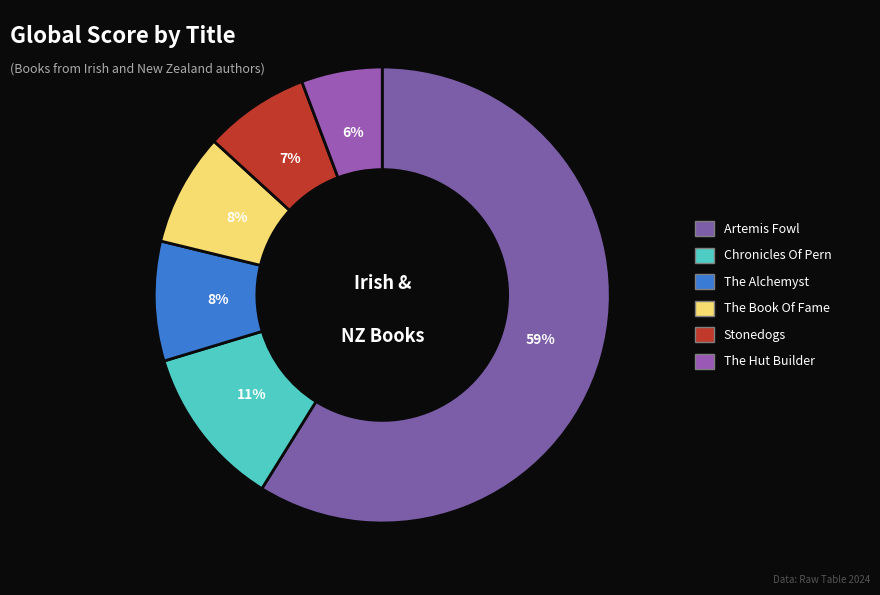

Is there a majority slice in this chart?

Yes